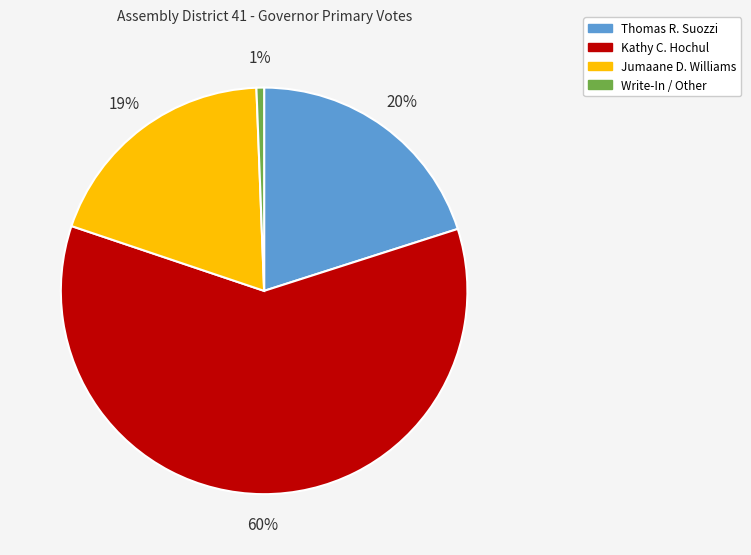

Does Write-In / Other represent more than half of the total?

No